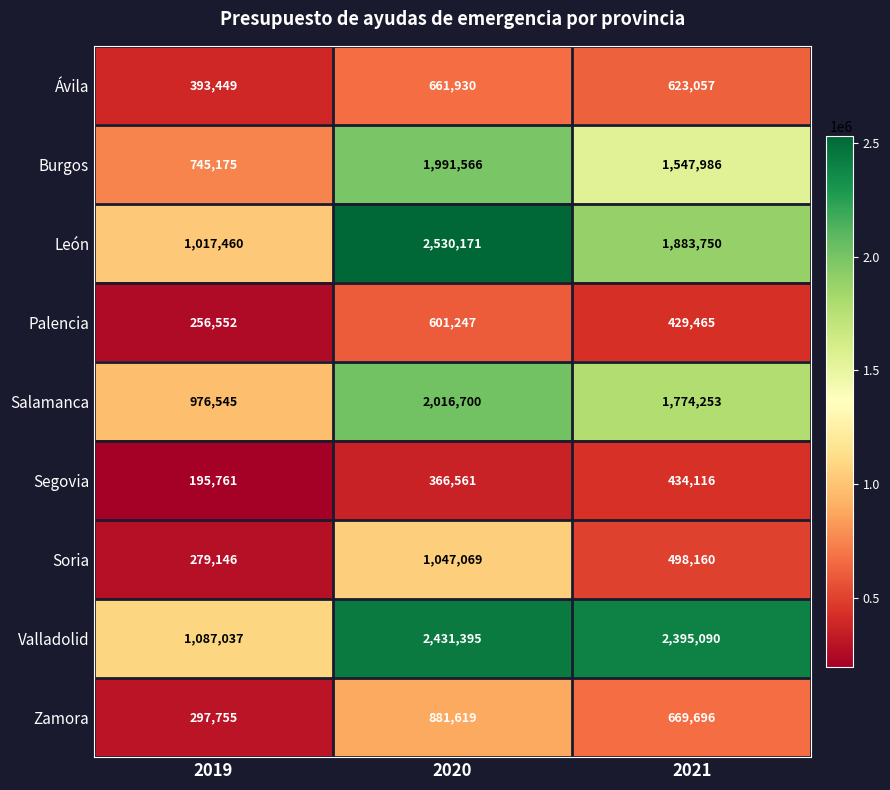

What is the difference between the maximum and second lowest values in the Ávila series?

38873